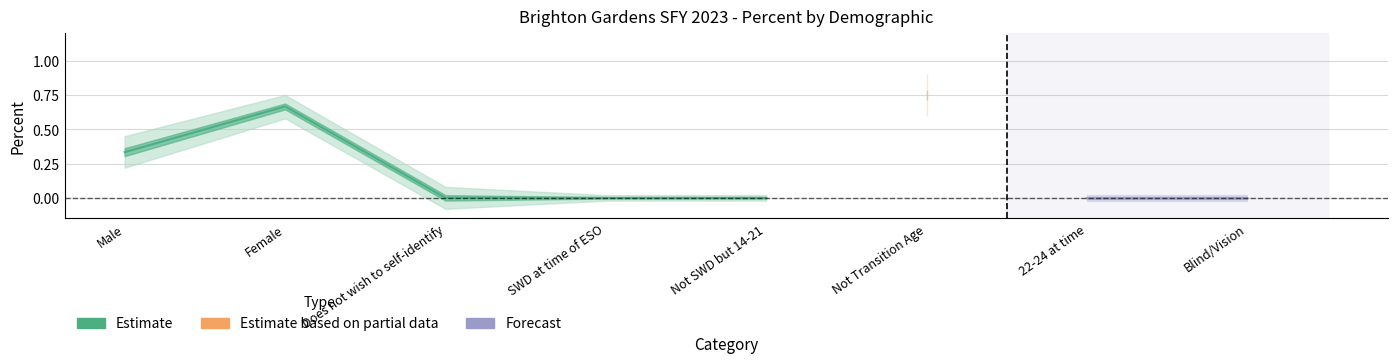

Between Does not wish to self-identify and Not Transition Age, which series saw the biggest shift?

Estimate